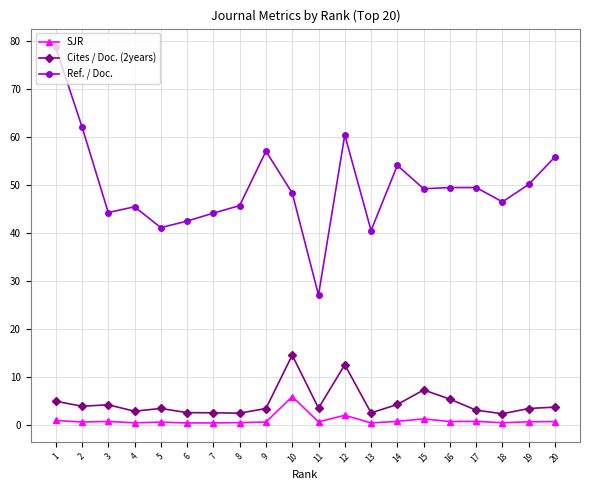

Is the value of Cites / Doc. (2years) at 9 greater than the value of Ref. / Doc. at 6?

No